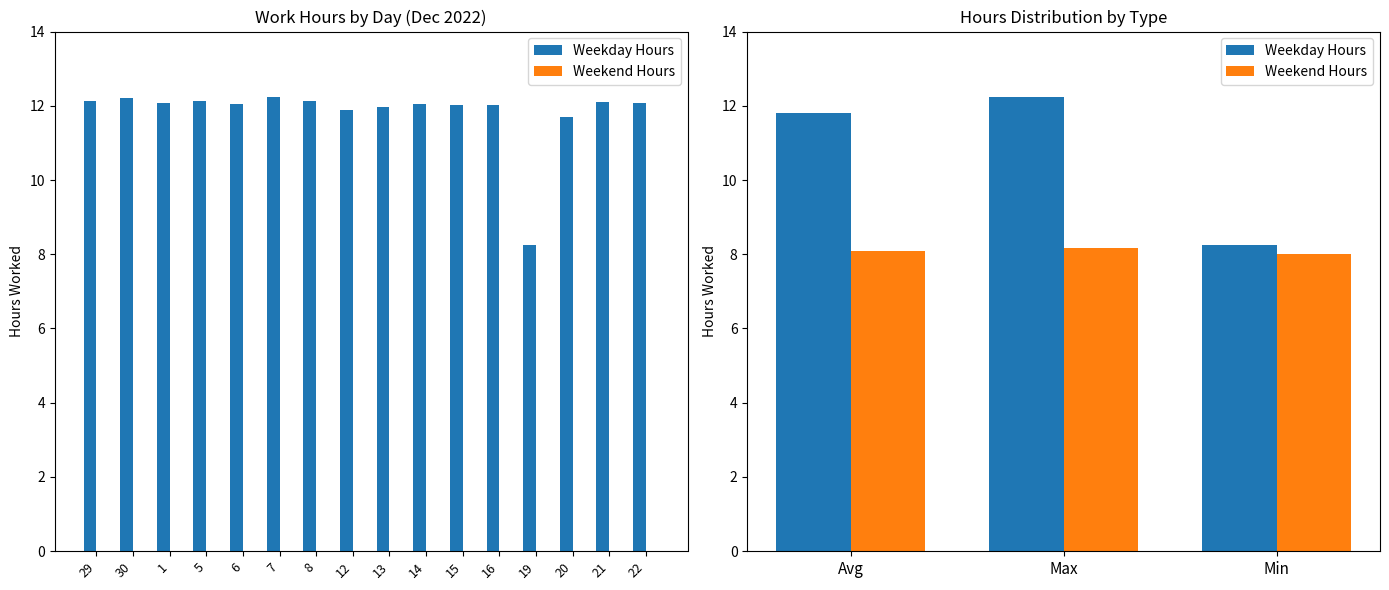

List the series in order of their peak value, lowest first.

Weekend Hours, Weekday Hours